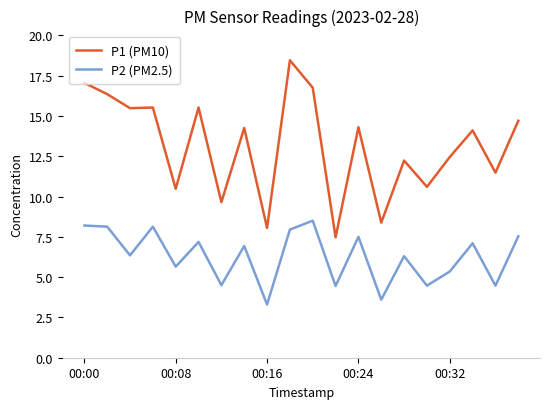

List the series in order of their peak value, lowest first.

P2 (PM2.5), P1 (PM10)